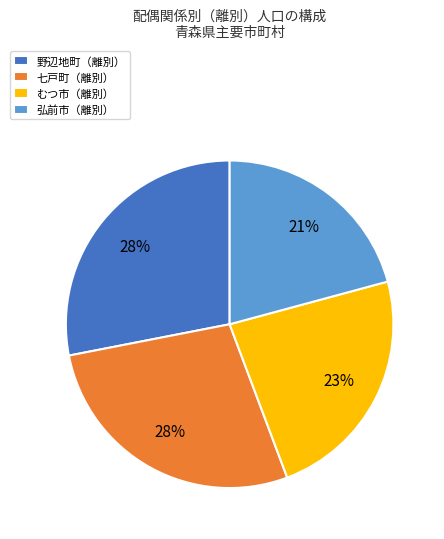

What is the ratio of the value at むつ市（離別） to the value at 弘前市（離別）?

1.1